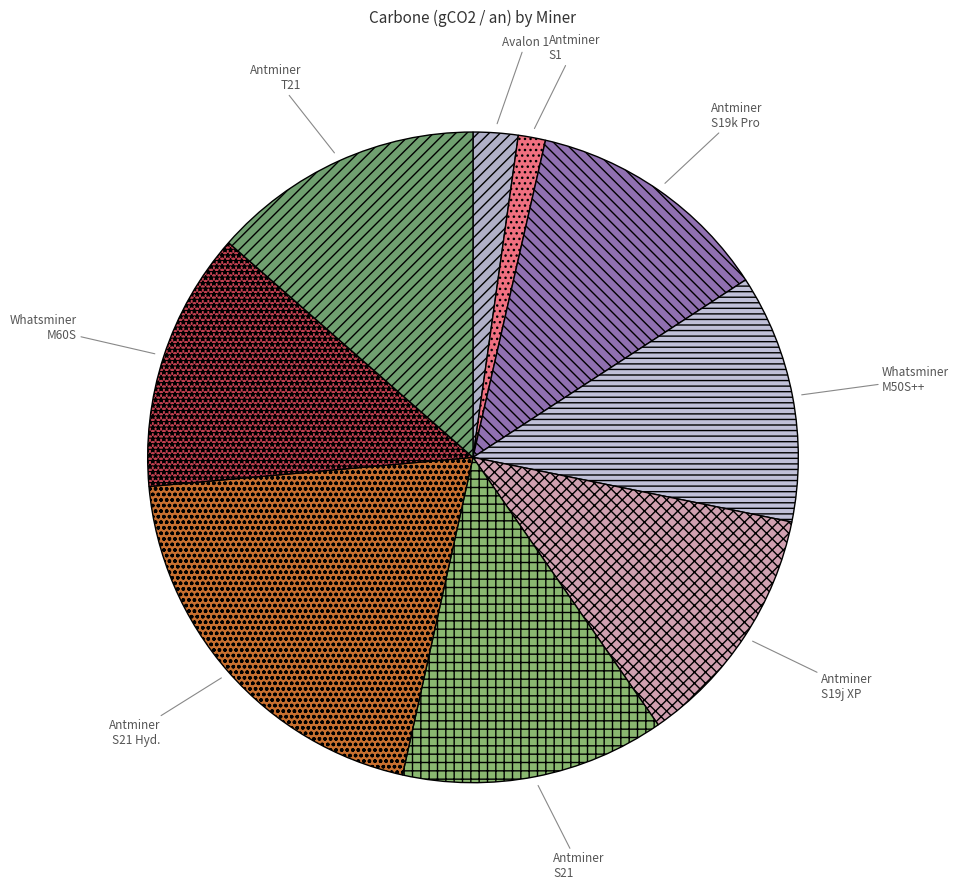

How many segments does this pie chart have?

9